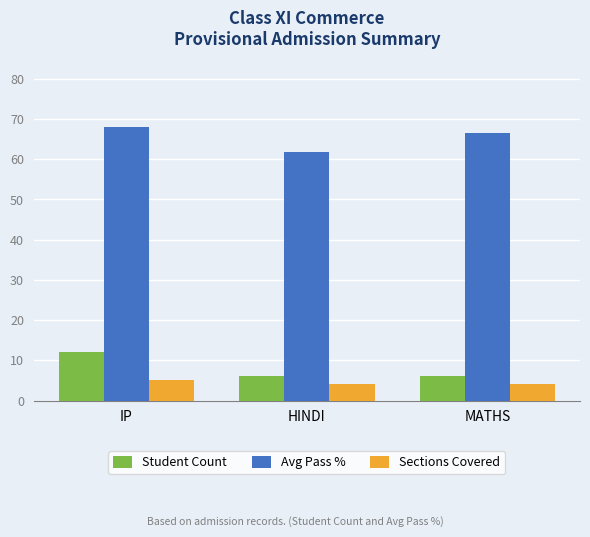

At which label does Avg Pass % first exceed 66?

IP